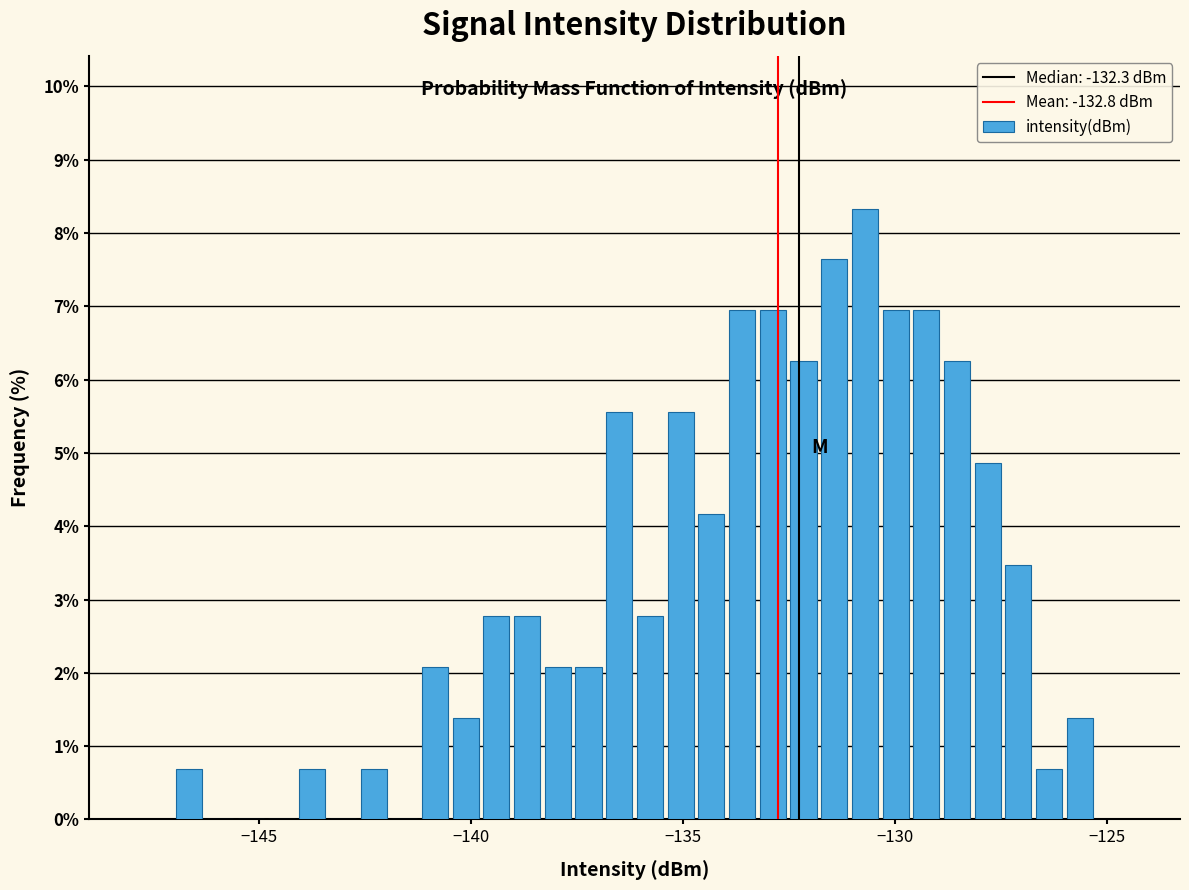

Around what value on the x-axis is the tallest bar? Give the approximate position of its centre, as read against the axis.

-130.5